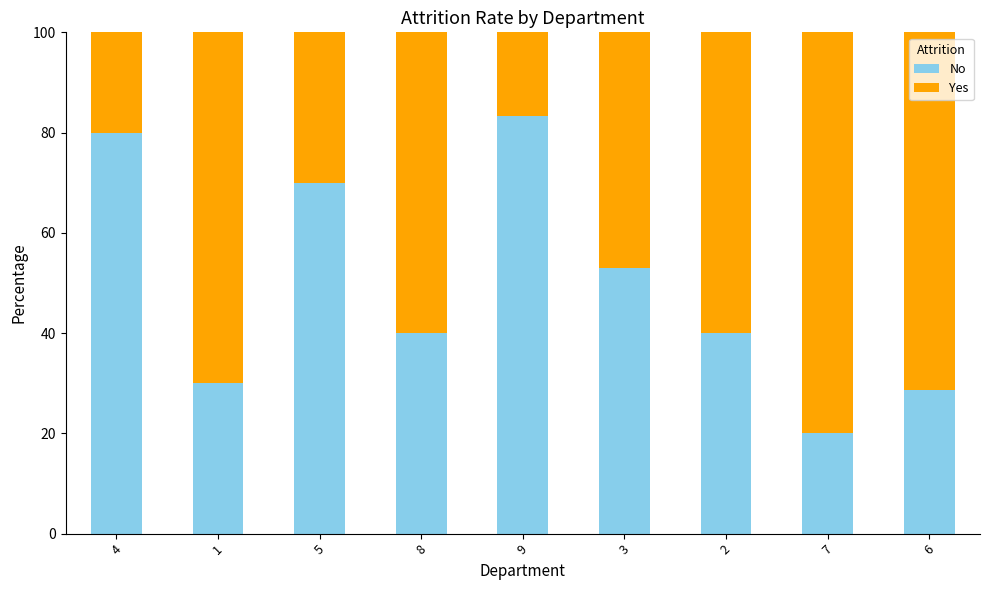

What is the difference between the maximum and minimum values in the No series?

63.3